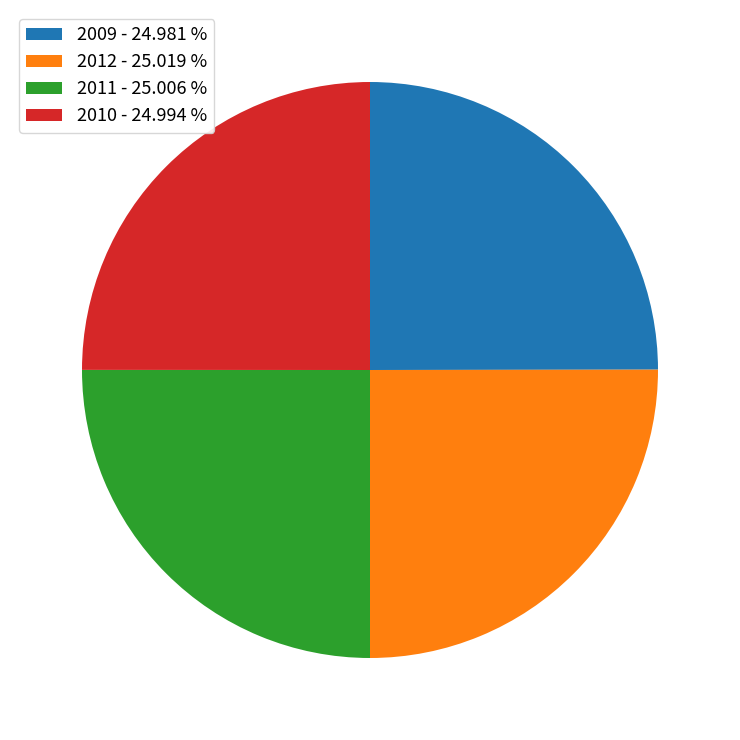

Does any single category account for the majority?

No